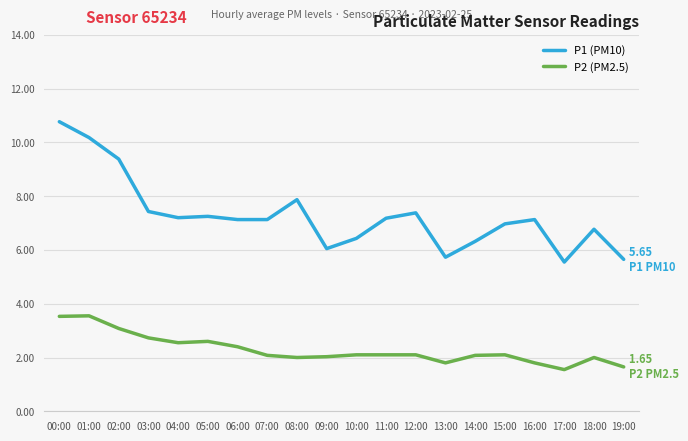

True or false: P2 (PM2.5) and P1 (PM10) cross at least once.

False